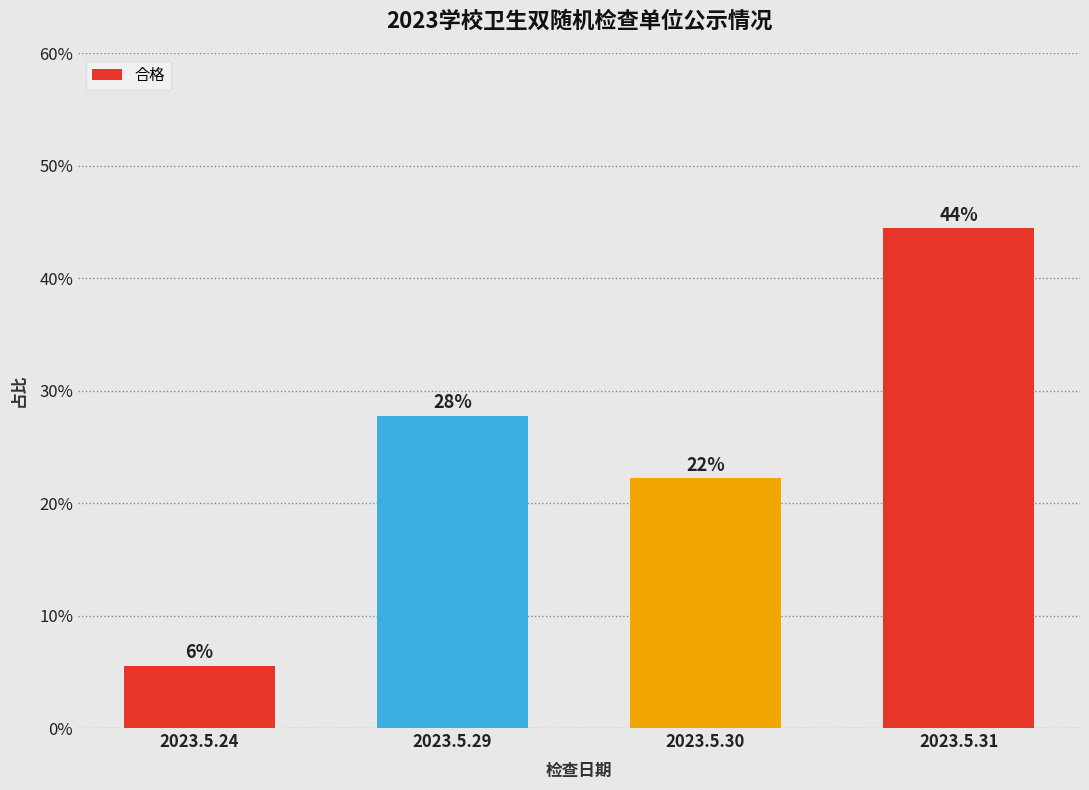

At which category does the chart reach its minimum across all series?

2023.5.24